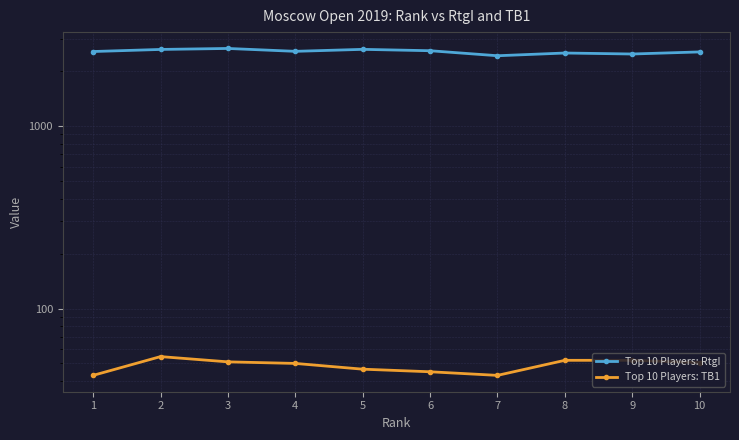

What is the sum of all Top 10 Players: TB1 values?

487.5